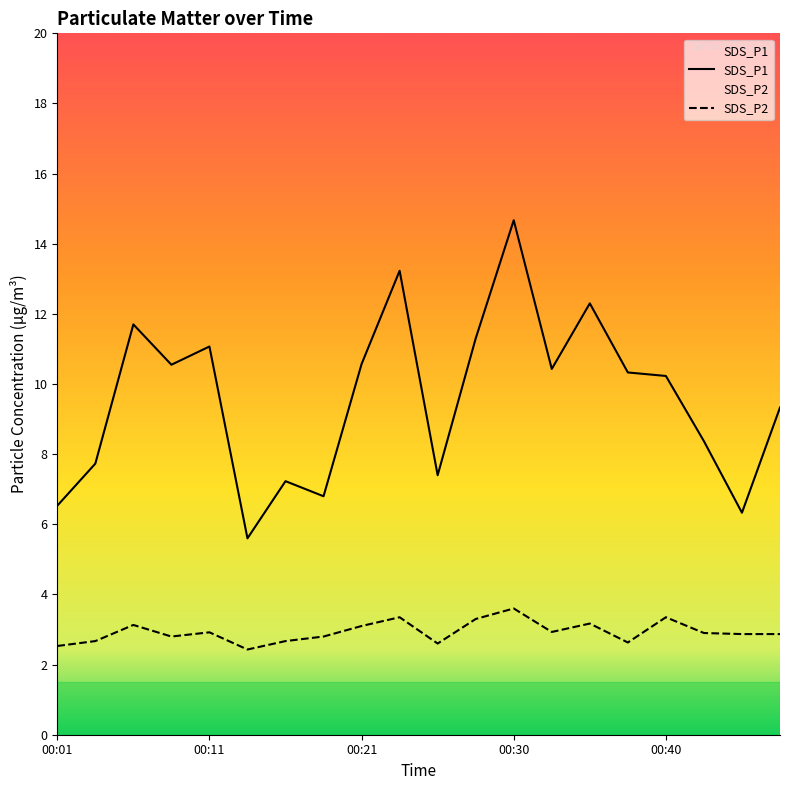

What is the difference between the second highest and minimum values in the SDS_P2 series?

0.9